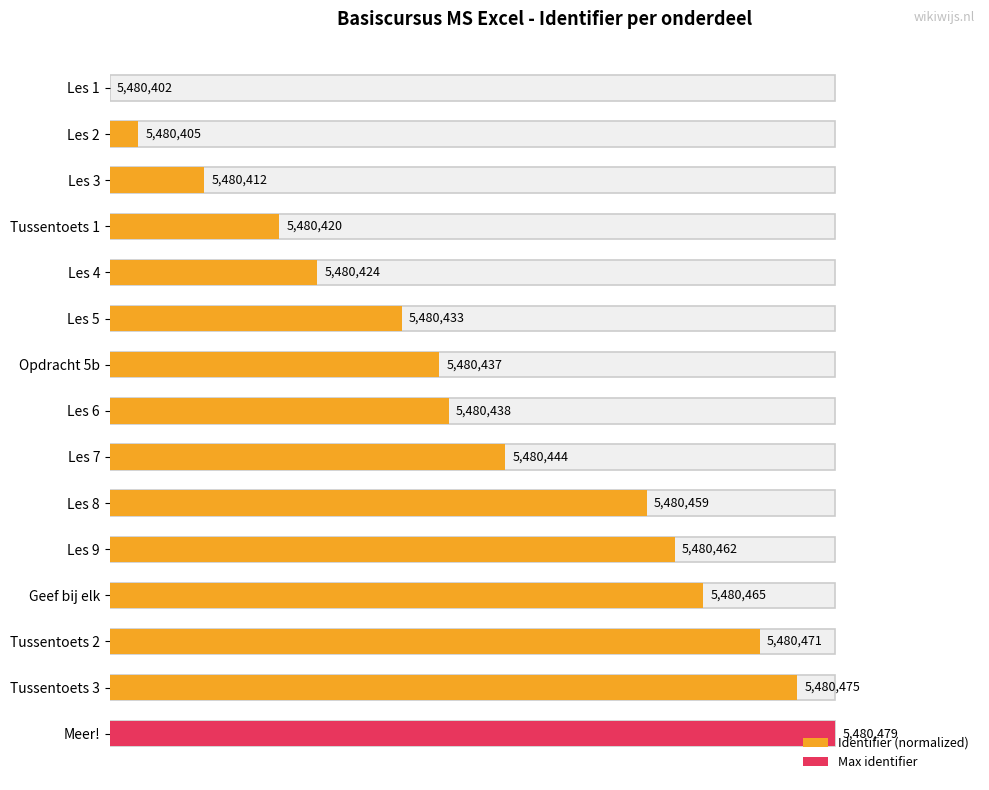

How many values are below 46?

7